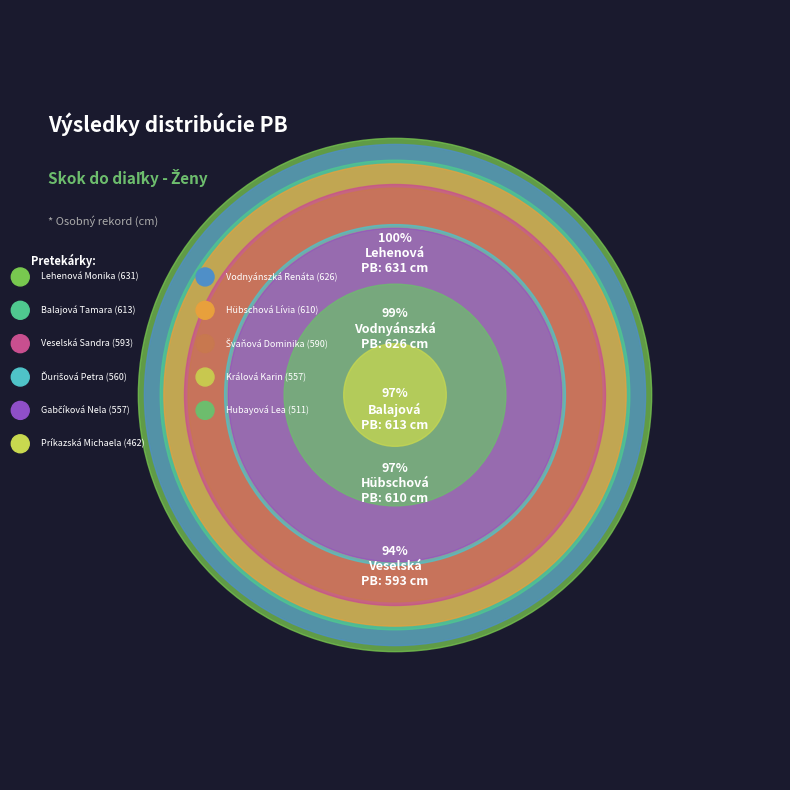

Which has a higher value, Hubayová Lea or Vodnyánszká Renáta?

Vodnyánszká Renáta